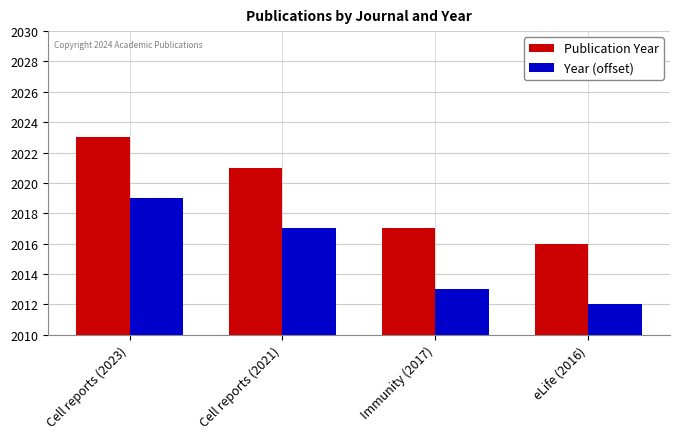

What is the label of the 4th bar from the right?

Cell reports (2023)